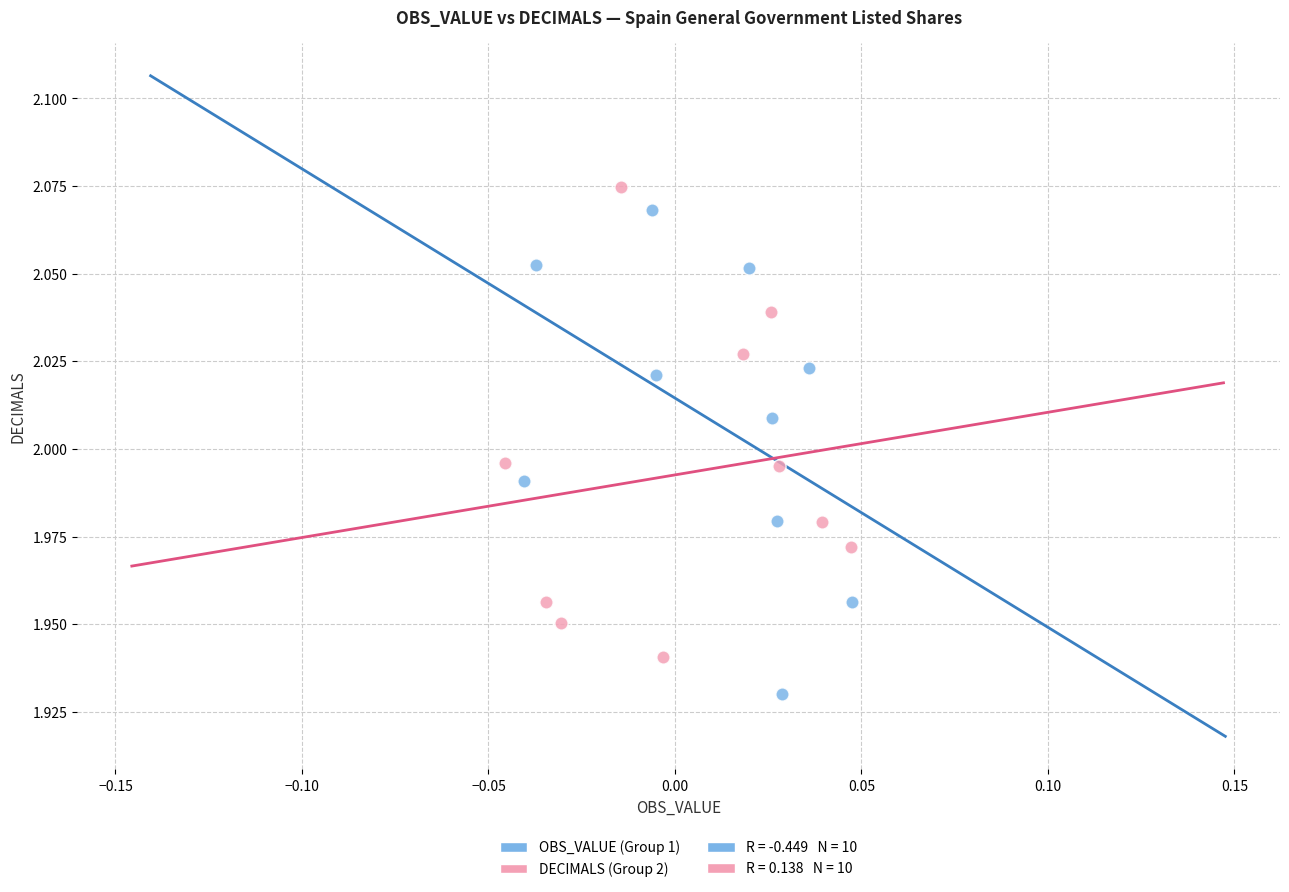

Which series has the largest Y range (max minus min)?

OBS_VALUE (Group 1)